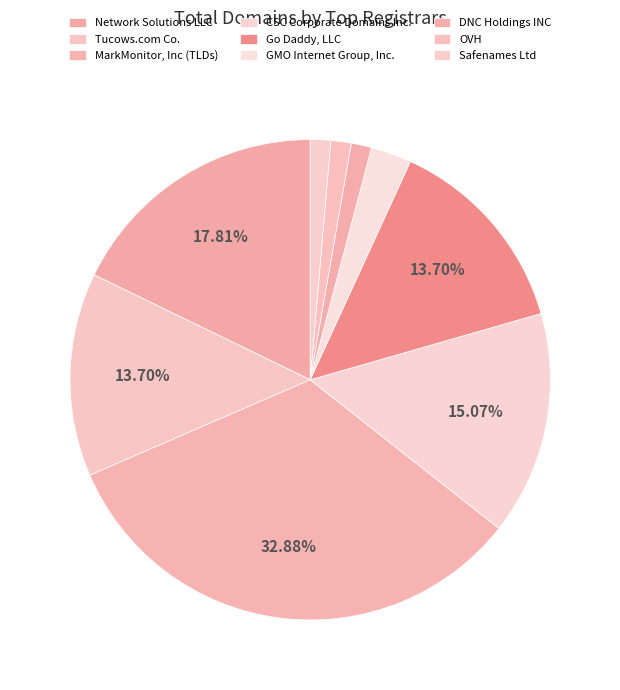

Which has a higher value, Network Solutions LLC or GMO Internet Group, Inc.?

Network Solutions LLC